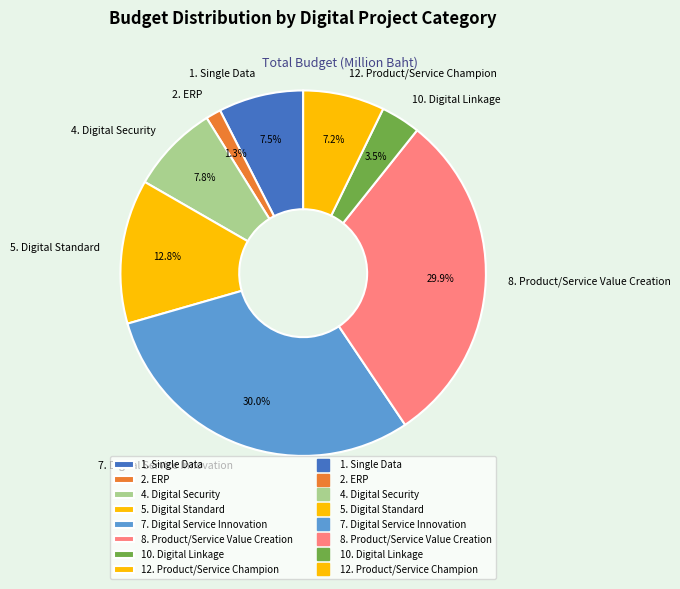

Count the number of slices in the pie.

8